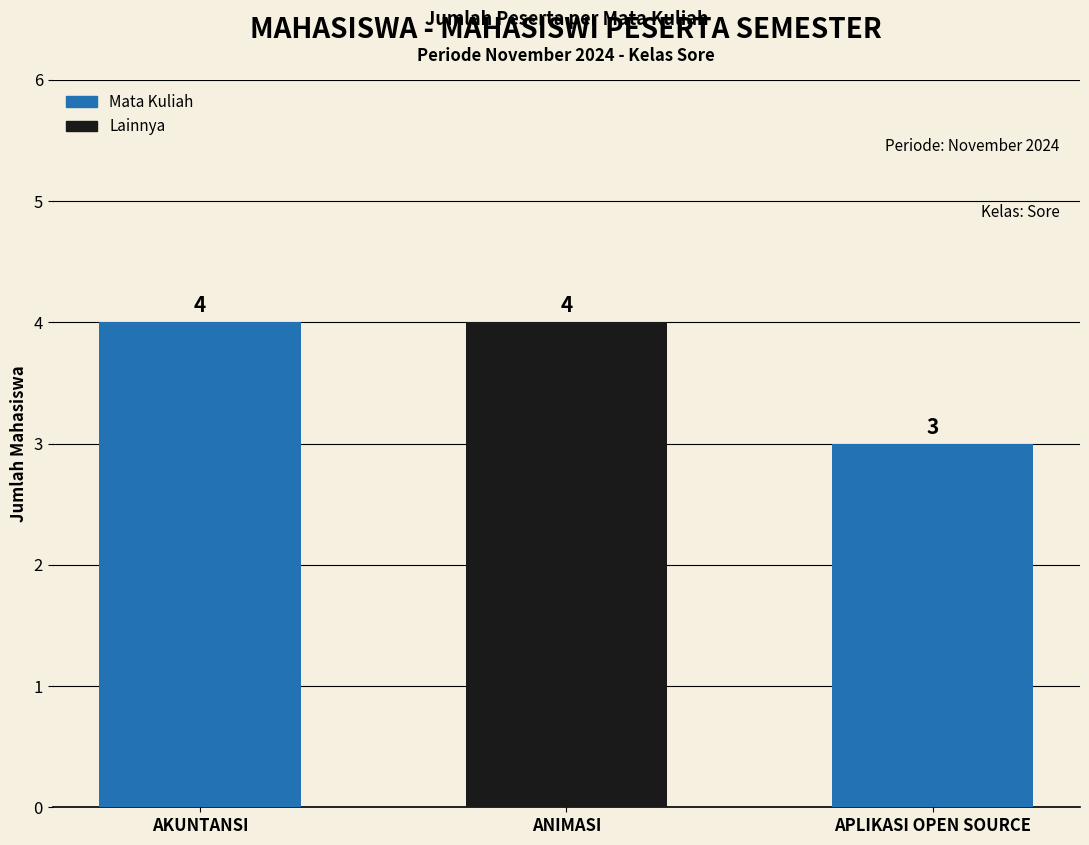

Reading left to right, what are all the values shown in this chart?

AKUNTANSI=4	ANIMASI=4	APLIKASI OPEN SOURCE=3